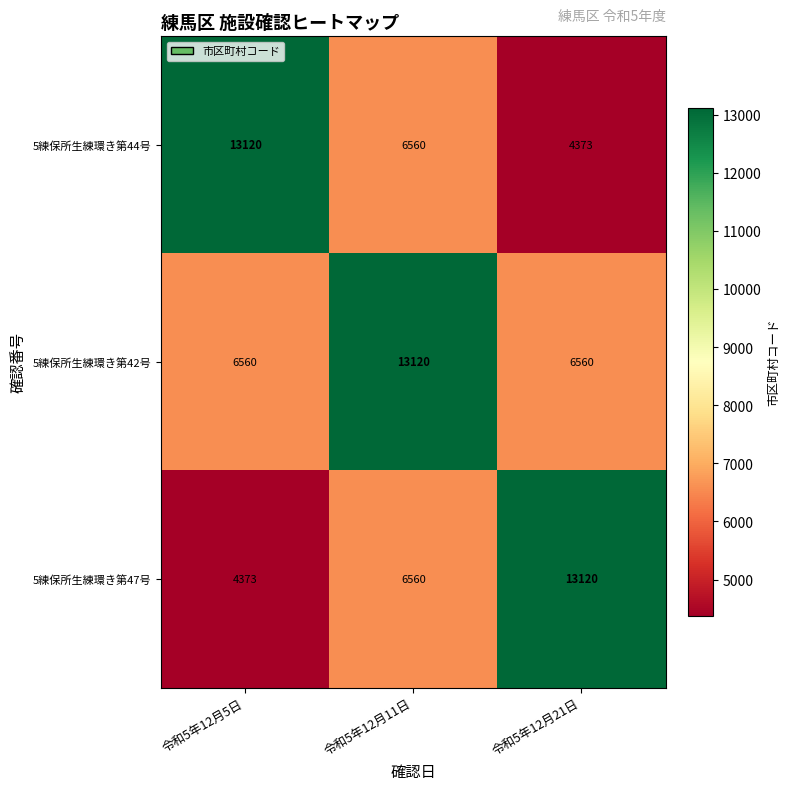

What is the smallest value displayed?

4373